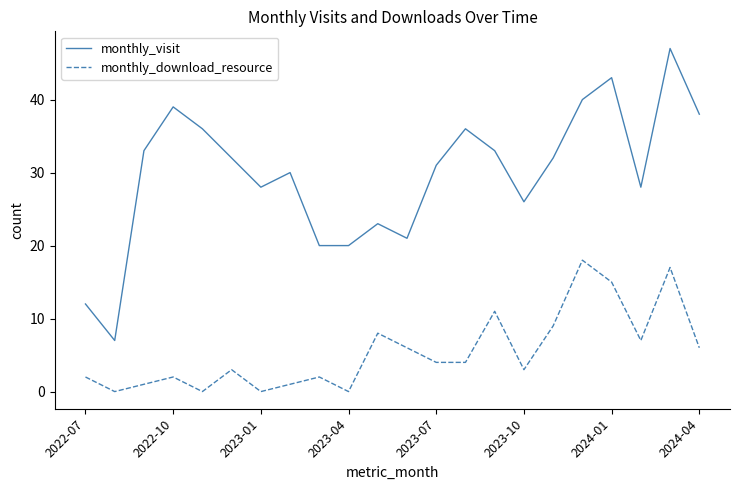

Which series has the largest total across all categories?

monthly_visit